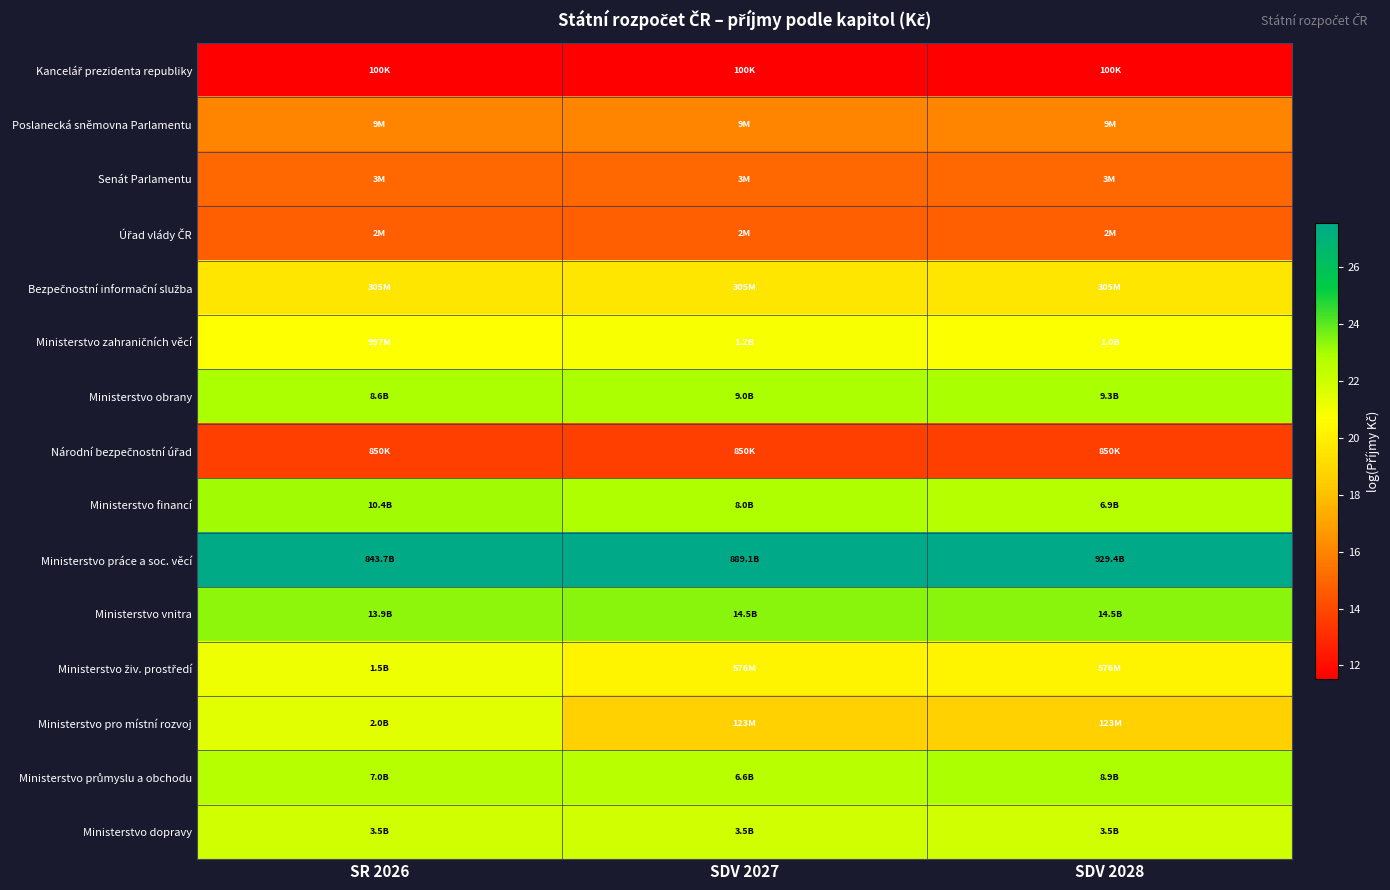

At how many categories does at least one series exceed 24?

3